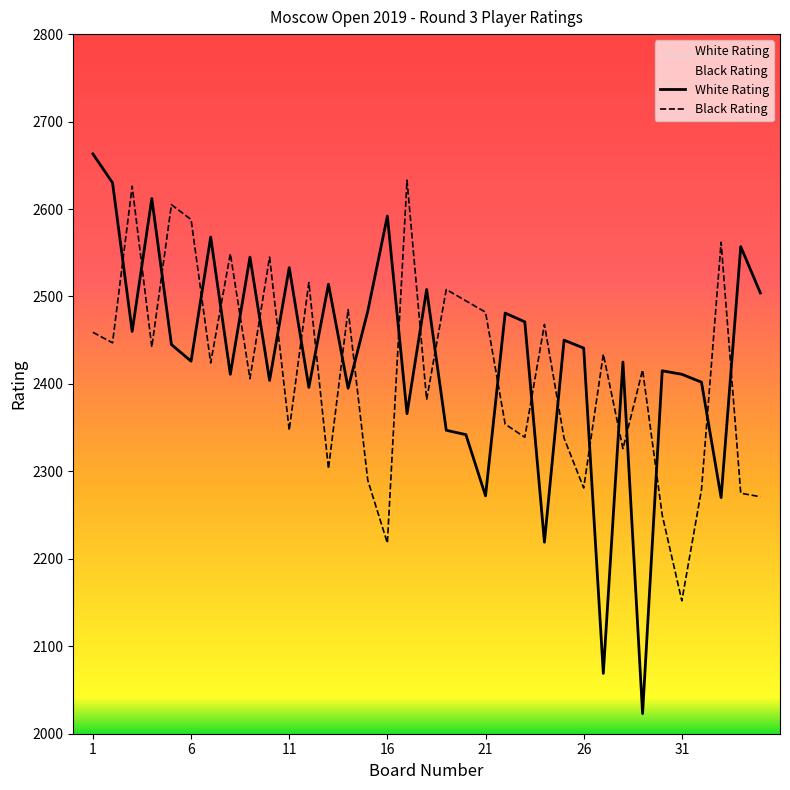

At 7, list the series in order from smallest to largest.

Black Rating, White Rating